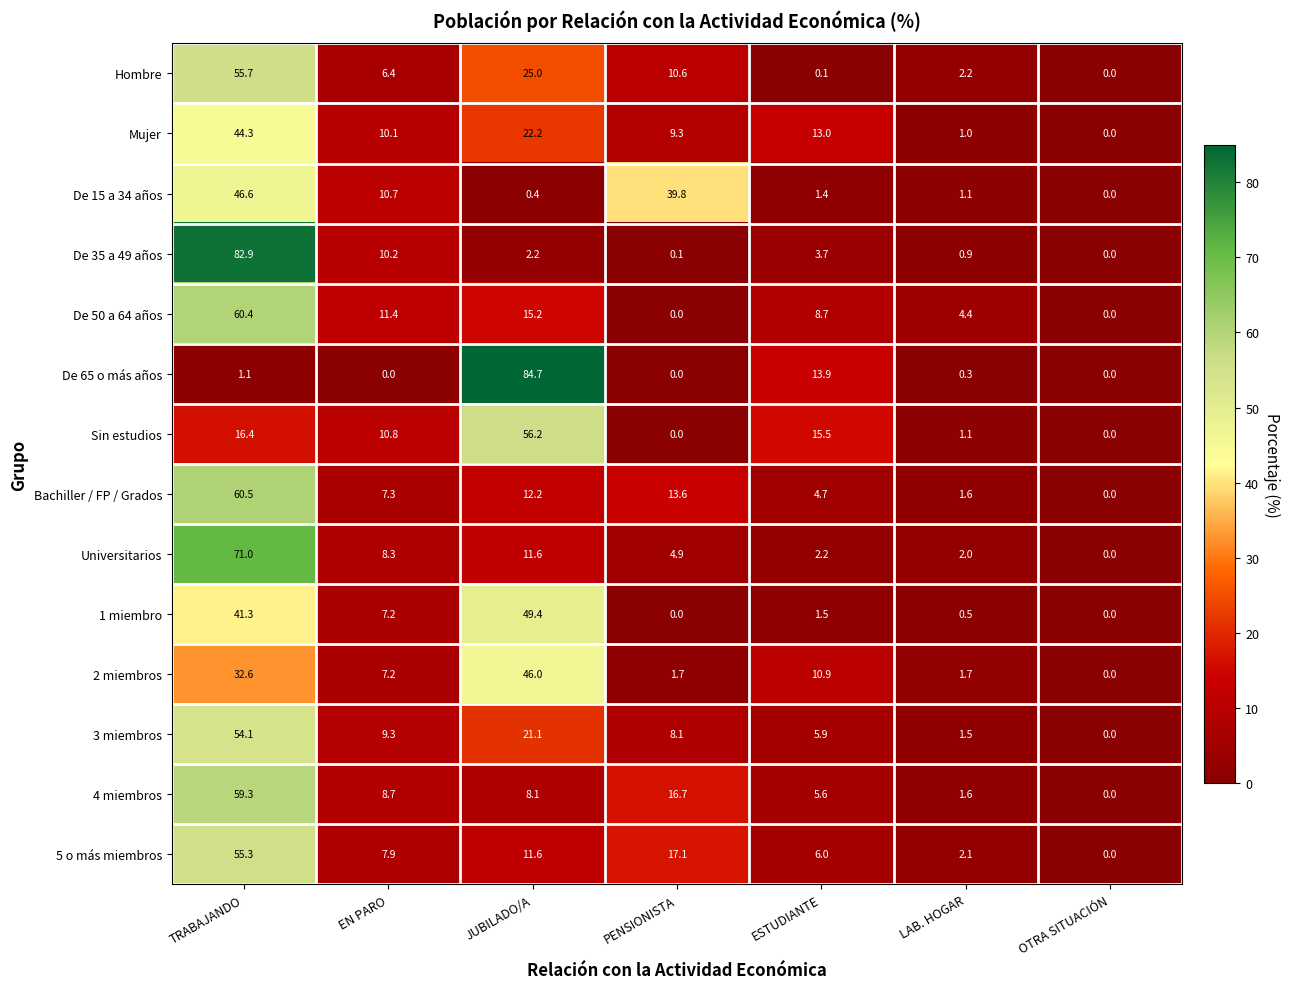

At which label does Hombre first exceed 6?

TRABAJANDO